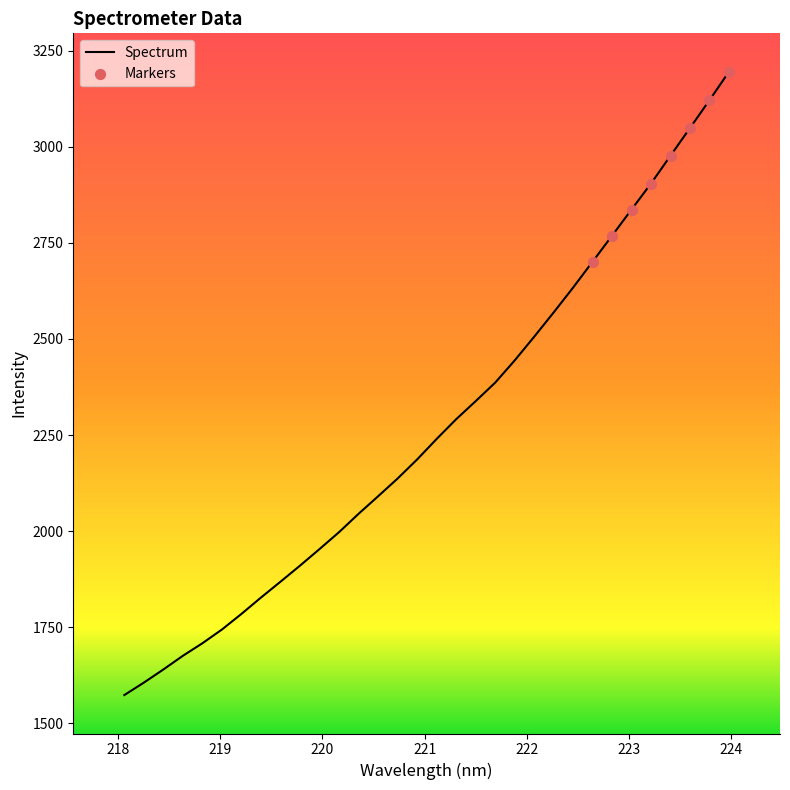

What is the difference between the maximum and minimum values?

1621.3